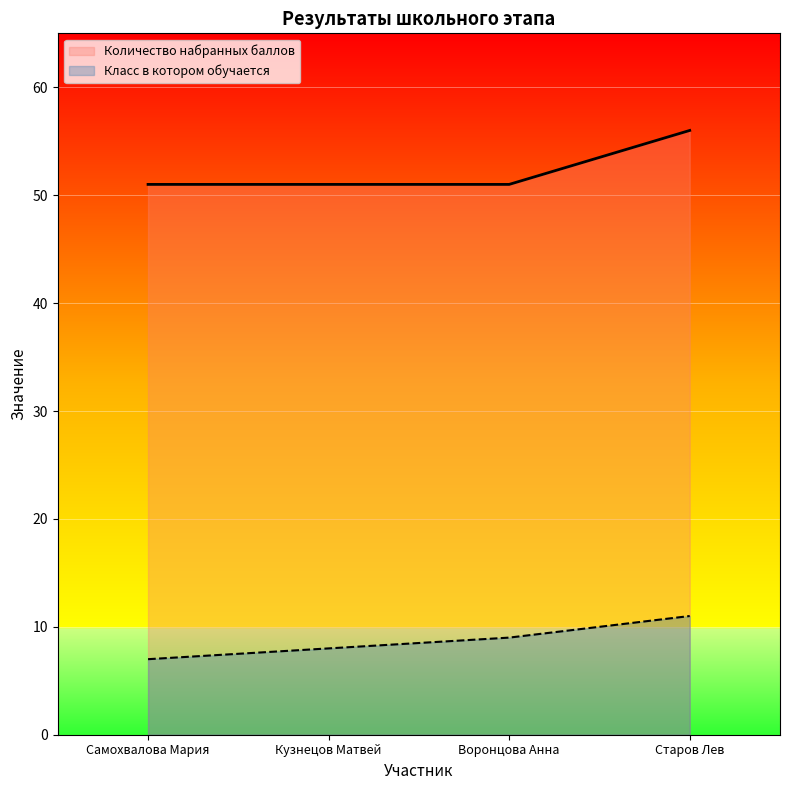

Reading left to right, transcribe all the data shown in this chart.

Количество набранных баллов: 51	51	51	56
Класс в котором обучается: 7	8	9	11